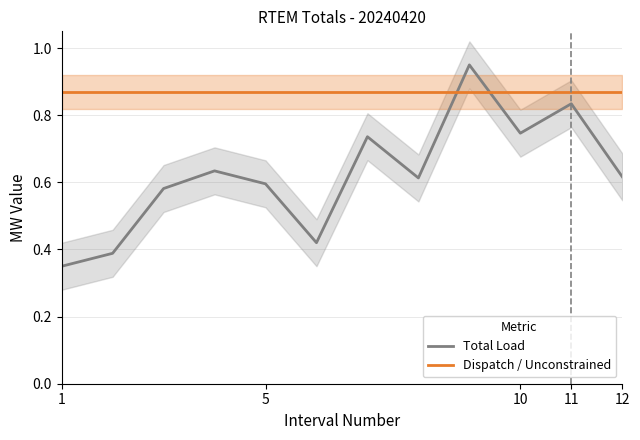

Which series ends up on top after the final intersection of Dispatch / Unconstrained and Total Load?

Dispatch / Unconstrained